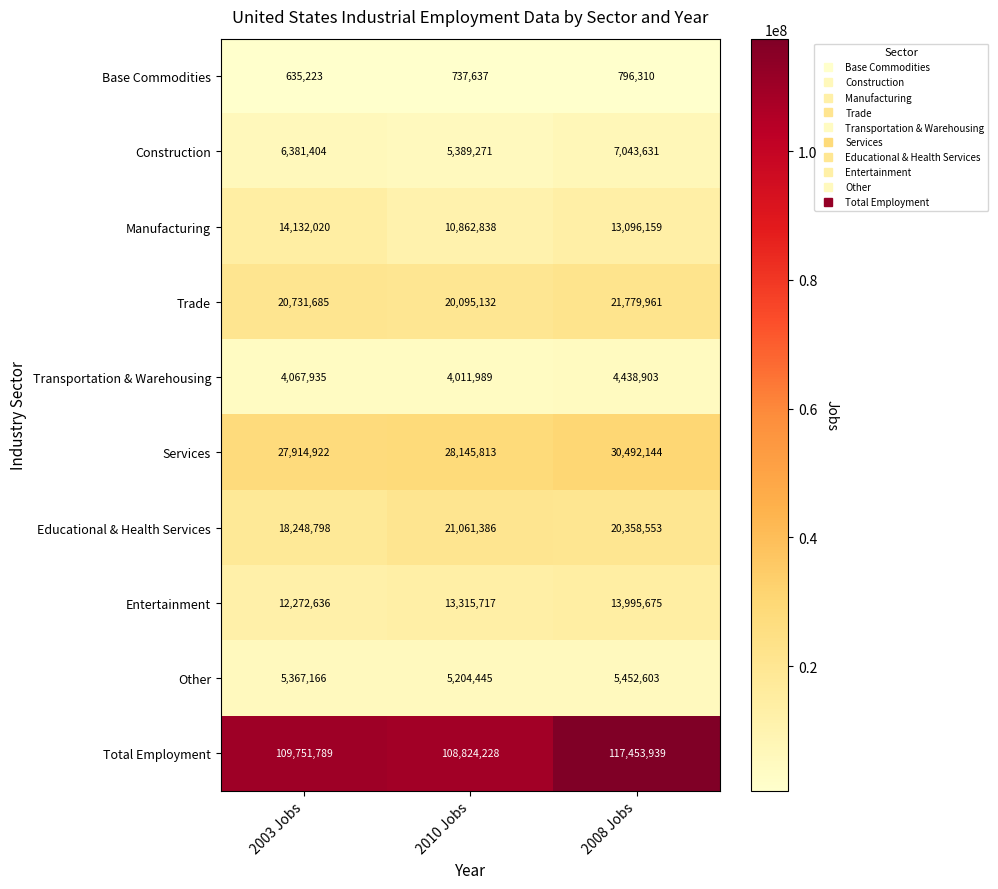

Reading left to right, list all the values displayed in this chart.

Base Commodities: 2003 Jobs=635223	2010 Jobs=737637	2008 Jobs=796310
Construction: 2003 Jobs=6381404	2010 Jobs=5389271	2008 Jobs=7043631
Manufacturing: 2003 Jobs=14132020	2010 Jobs=10862838	2008 Jobs=13096159
Trade: 2003 Jobs=20731685	2010 Jobs=20095132	2008 Jobs=21779961
Transportation & Warehousing: 2003 Jobs=4067935	2010 Jobs=4011989	2008 Jobs=4438903
Services: 2003 Jobs=27914922	2010 Jobs=28145813	2008 Jobs=30492144
Educational & Health Services: 2003 Jobs=18248798	2010 Jobs=21061386	2008 Jobs=20358553
Entertainment: 2003 Jobs=12272636	2010 Jobs=13315717	2008 Jobs=13995675
Other: 2003 Jobs=5367166	2010 Jobs=5204445	2008 Jobs=5452603
Total Employment: 2003 Jobs=109751789	2010 Jobs=108824228	2008 Jobs=117453939